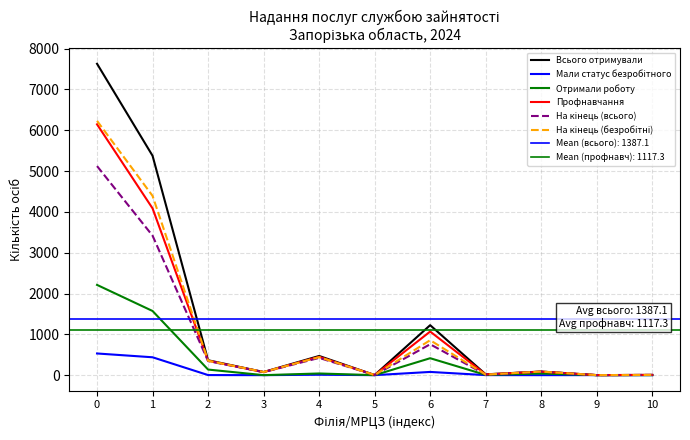

Does the chart display data point markers on the line(s)?

No